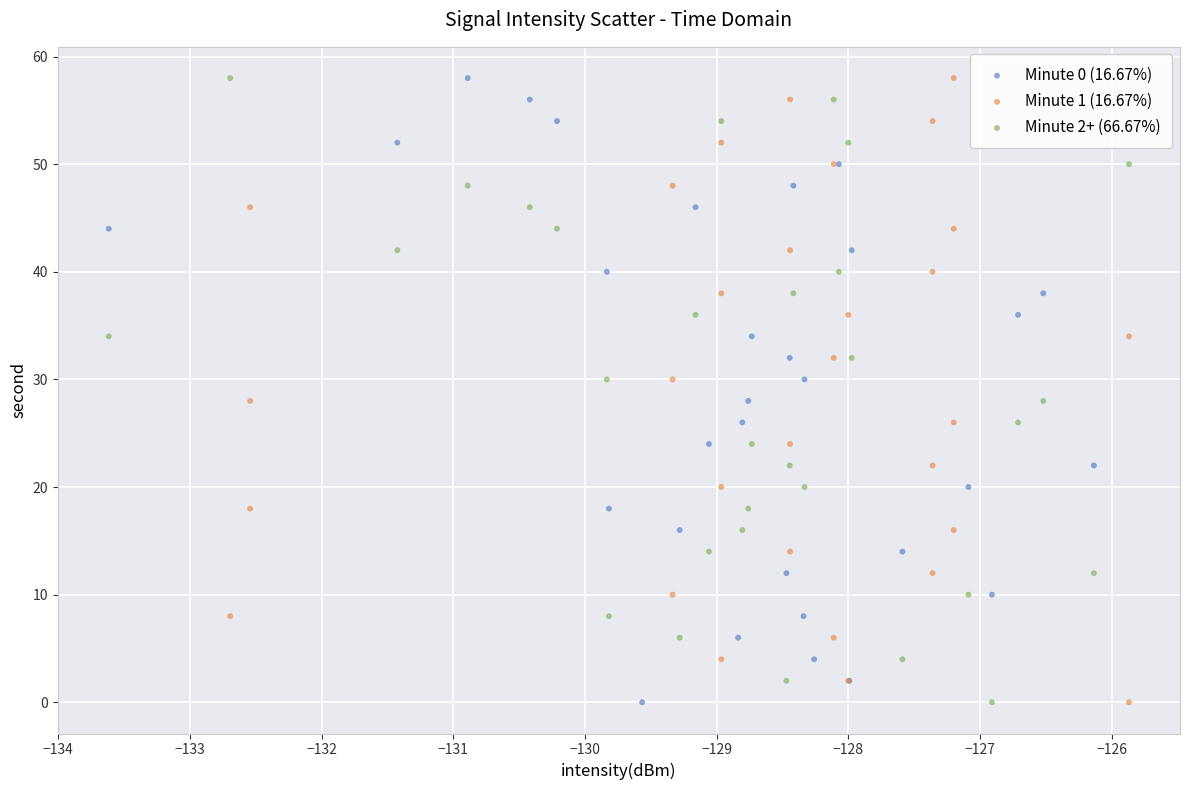

What are all the series names shown in the legend?

Minute 0 (16.67%), Minute 1 (16.67%), Minute 2+ (66.67%)